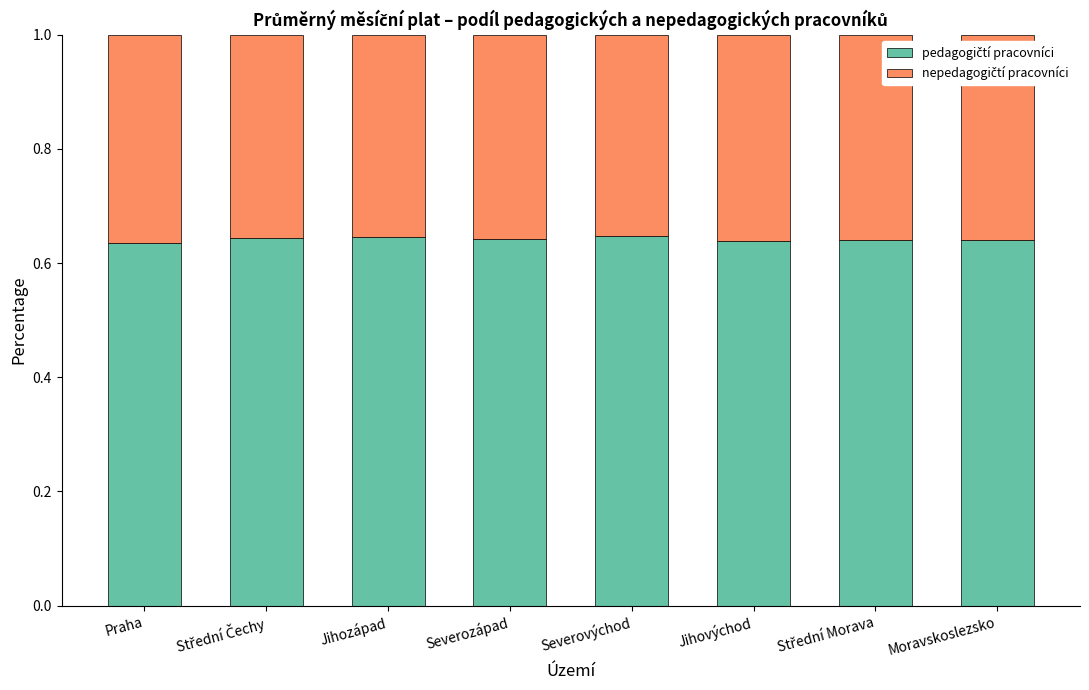

Count the number of categories in the chart.

8